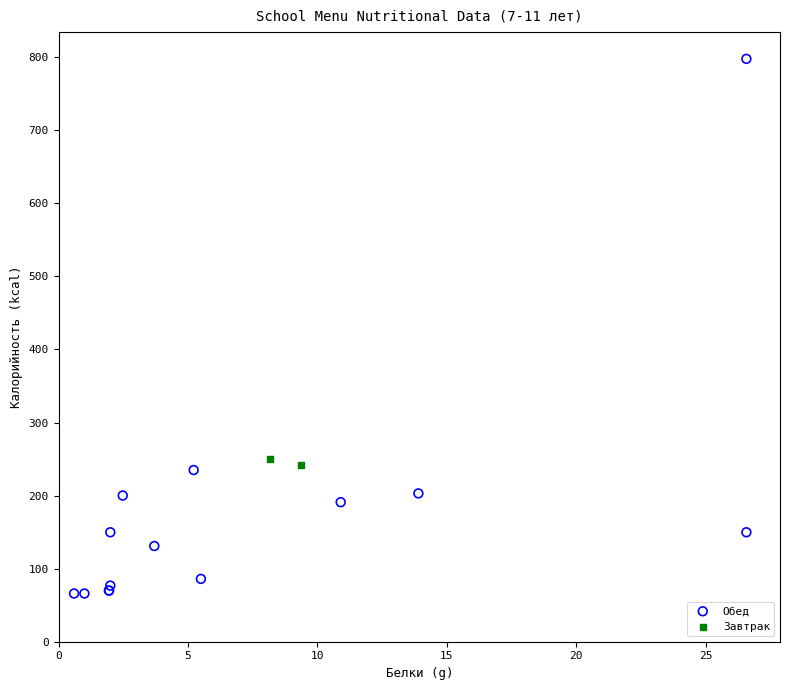

Which series contains the highest Y value?

Обед